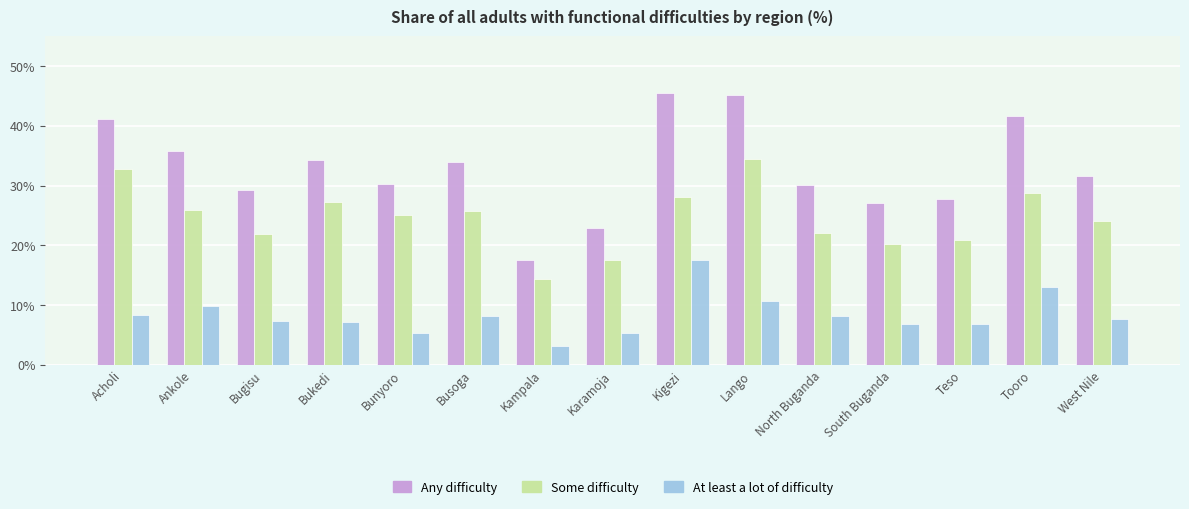

Rank the series by their average value, from lowest to highest.

At least a lot of difficulty, Some difficulty, Any difficulty